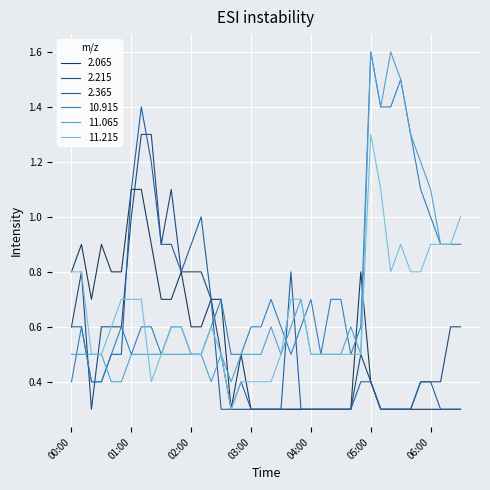

How many interior local peaks does the 2.215 series have?

3